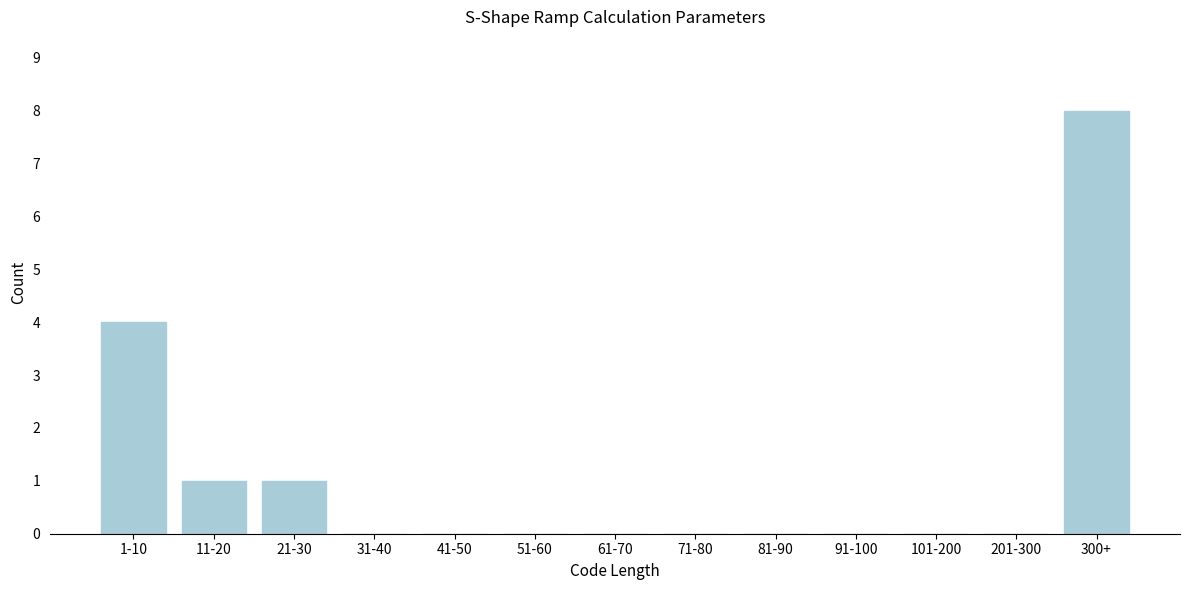

Reading left to right, what are all the values shown in this chart?

1-10=4	11-20=1	21-30=1	31-40=0	41-50=0	51-60=0	61-70=0	71-80=0	81-90=0	91-100=0	101-200=0	201-300=0	300+=8